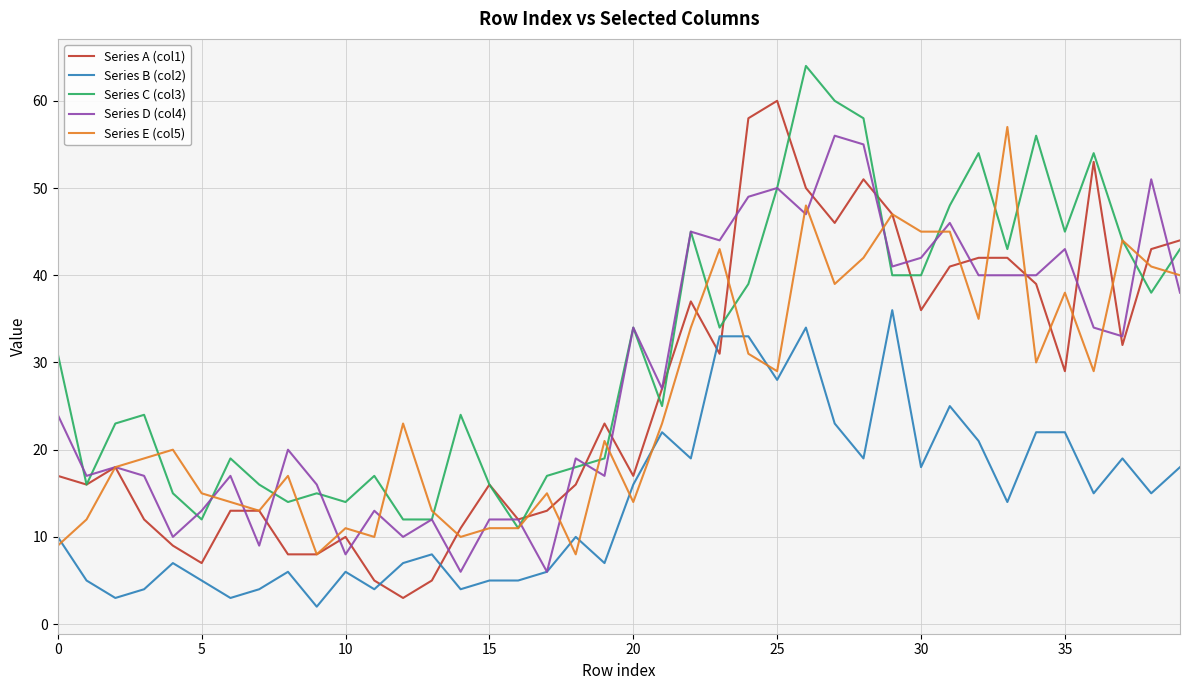

What is the greatest value displayed?

64